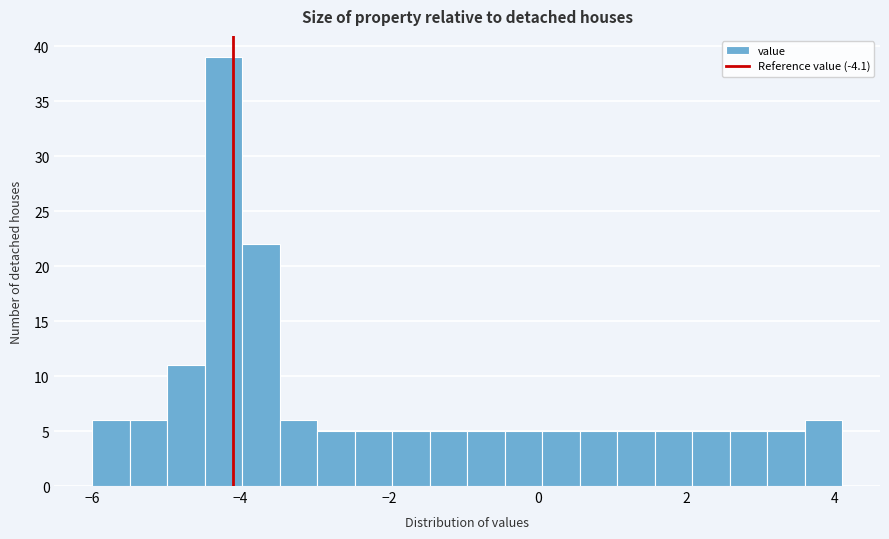

Read against the x-axis, roughly where is the centre of the tallest bar?

-4.2